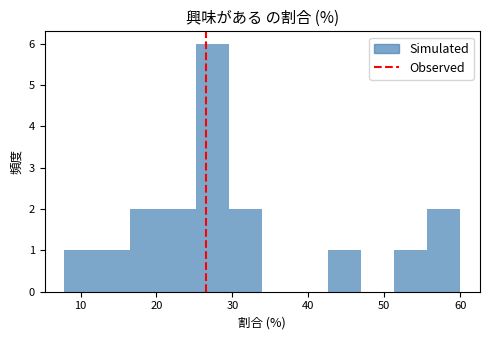

What is the height of the bar covering 12 to 17 on the x-axis? Neither the bar edges nor the heights are printed on the chart, so give them approximately, as read against the axes.

1